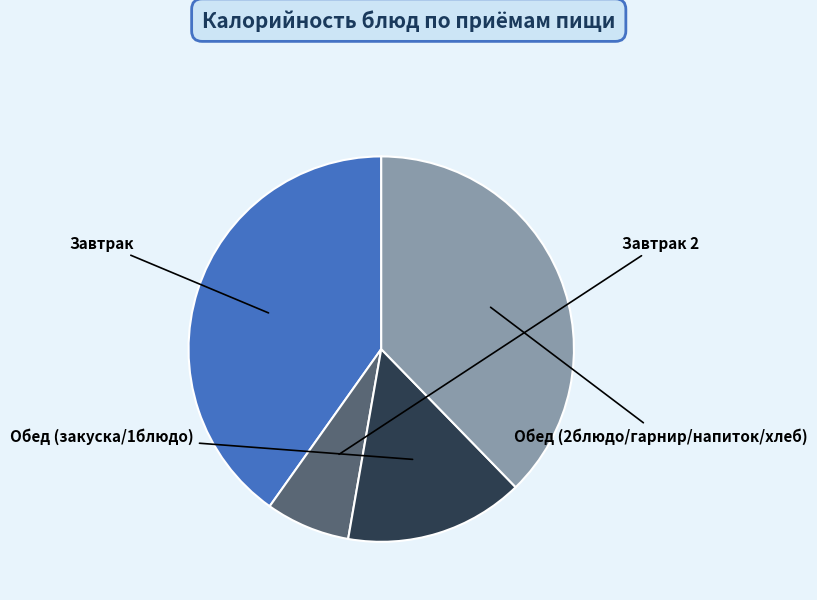

Does any single category account for the majority?

No